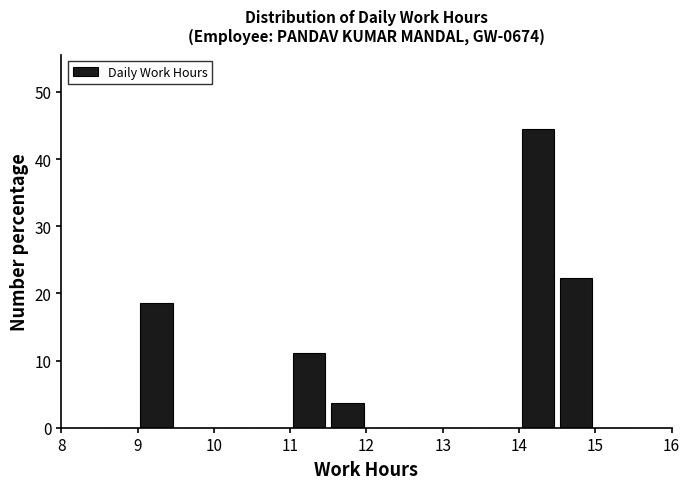

Reading left to right, list every bar in this chart as the range it spans on the x-axis followed by its height. The values are not printed on the chart, so give them approximately, as read against the axis.

8.5 to 9.0: 0
9.0 to 9.5: 19
9.5 to 10.0: 0
10.0 to 10.5: 0
10.5 to 11.0: 0
11.0 to 11.5: 11
11.5 to 12.0: 4
12.0 to 12.5: 0
12.5 to 13.0: 0
13.0 to 13.5: 0
13.5 to 14.0: 0
14.0 to 14.5: 44
14.5 to 15.0: 22
15.0 to 15.5: 0